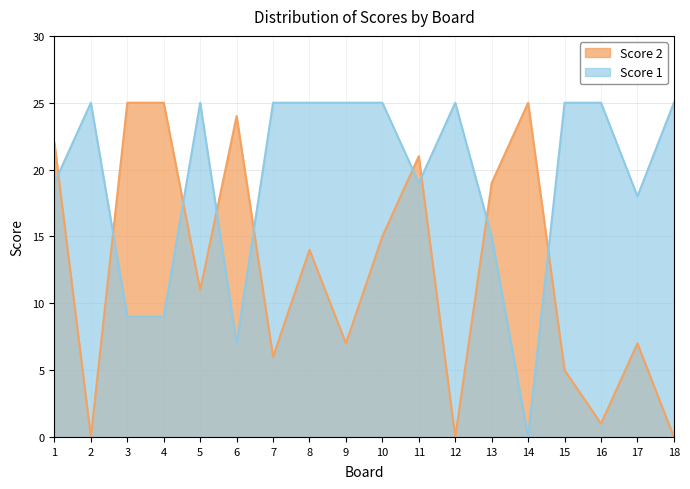

Reading right to left, what are all the values shown in this chart?

Score 1: 25	18	25	25	0	15	25	19	25	25	25	25	7	25	9	9	25	19
Score 2: 0	7	1	5	25	19	0	21	15	7	14	6	24	11	25	25	0	22